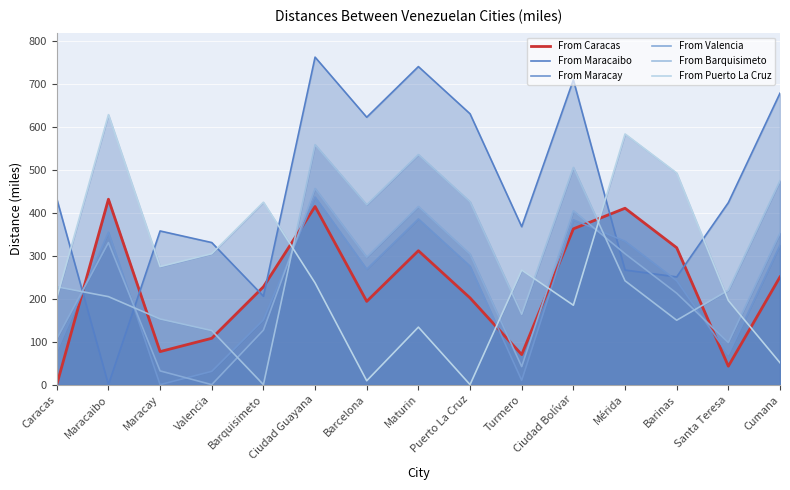

Where do From Maracaibo and From Barquisimeto first cross each other?

Caracas and Maracaibo